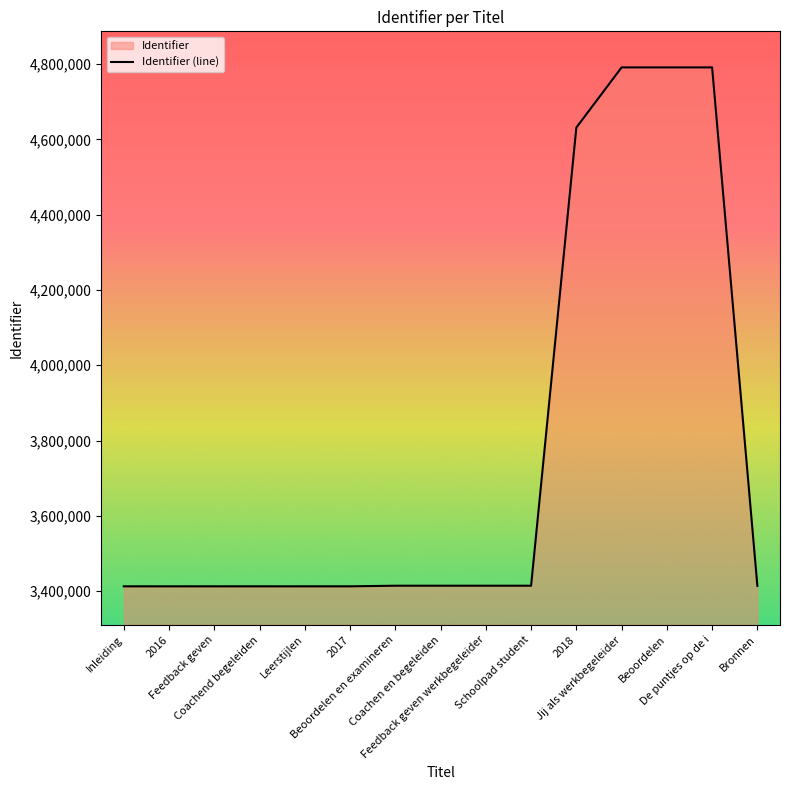

What is the difference between the maximum and minimum values?

1378767